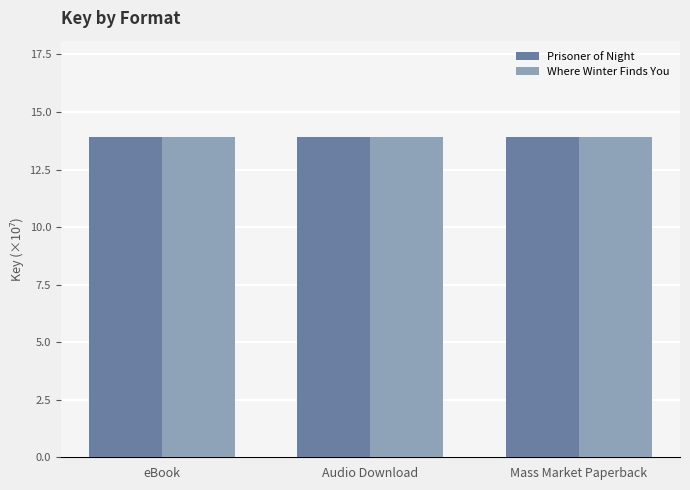

What is the smallest value displayed?

13.9